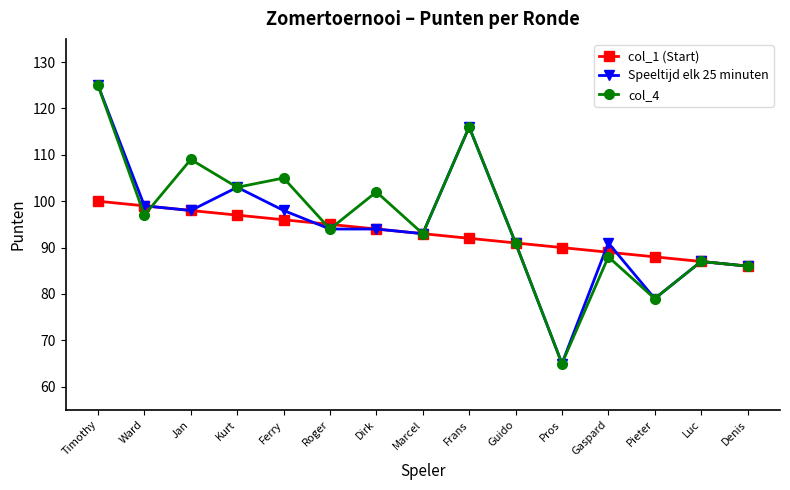

Between which two adjacent categories do col_4 and col_1 (Start) first intersect?

Timothy and Ward